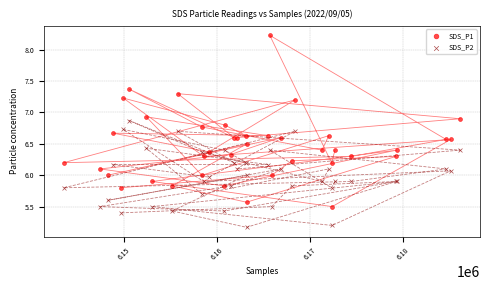

What is the X range (max minus min) for the scatter plot?

42620.0